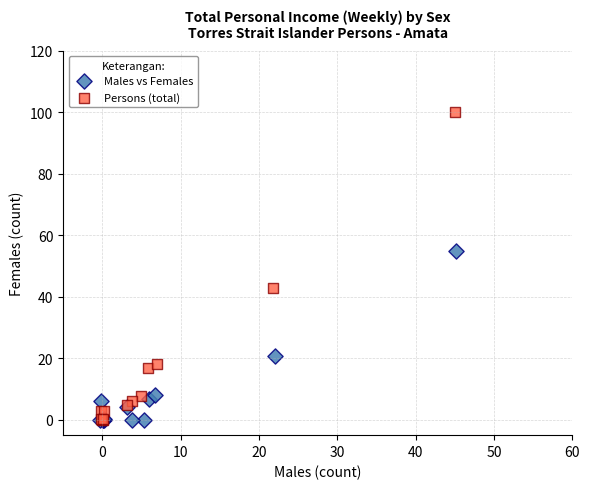

Which series contains the highest Y value?

Persons (total)